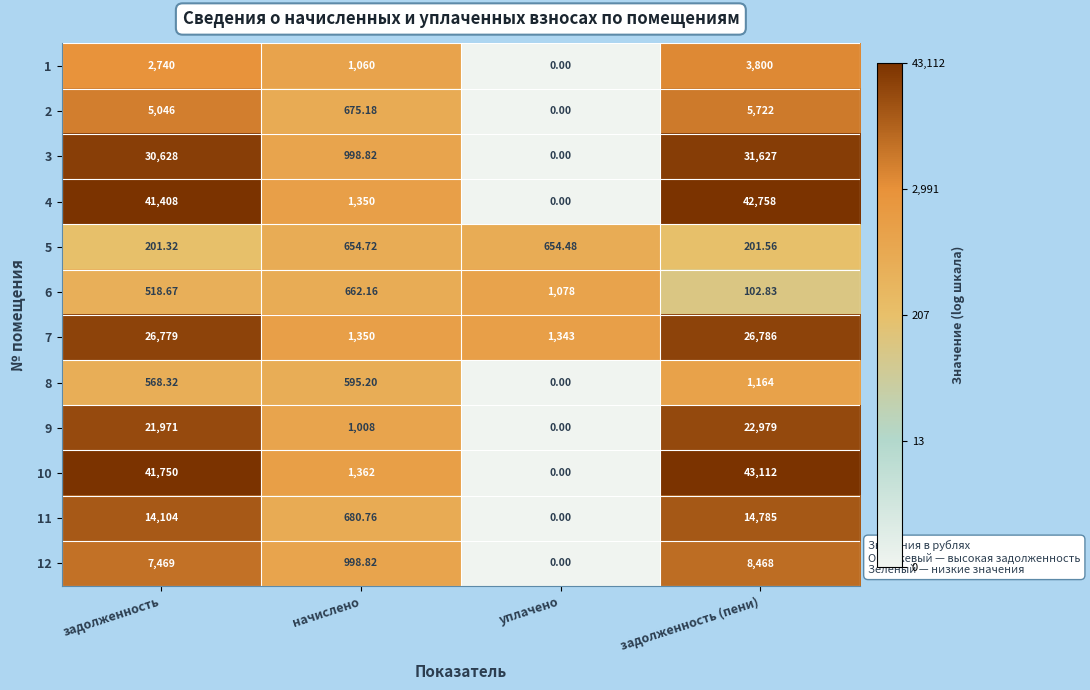

Count the number of categories in the chart.

4